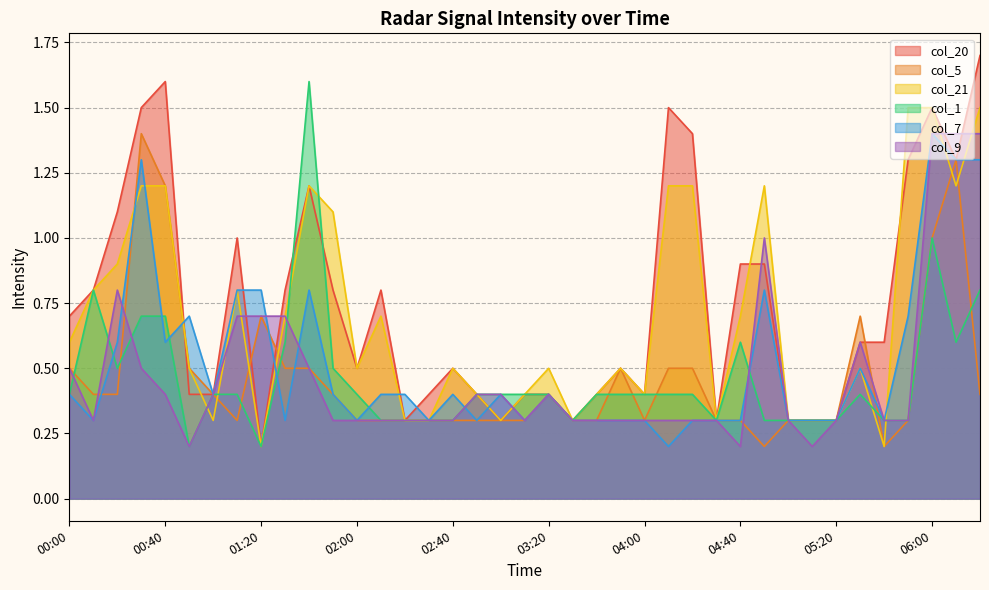

At which label does col_20 reach its peak?

06:20